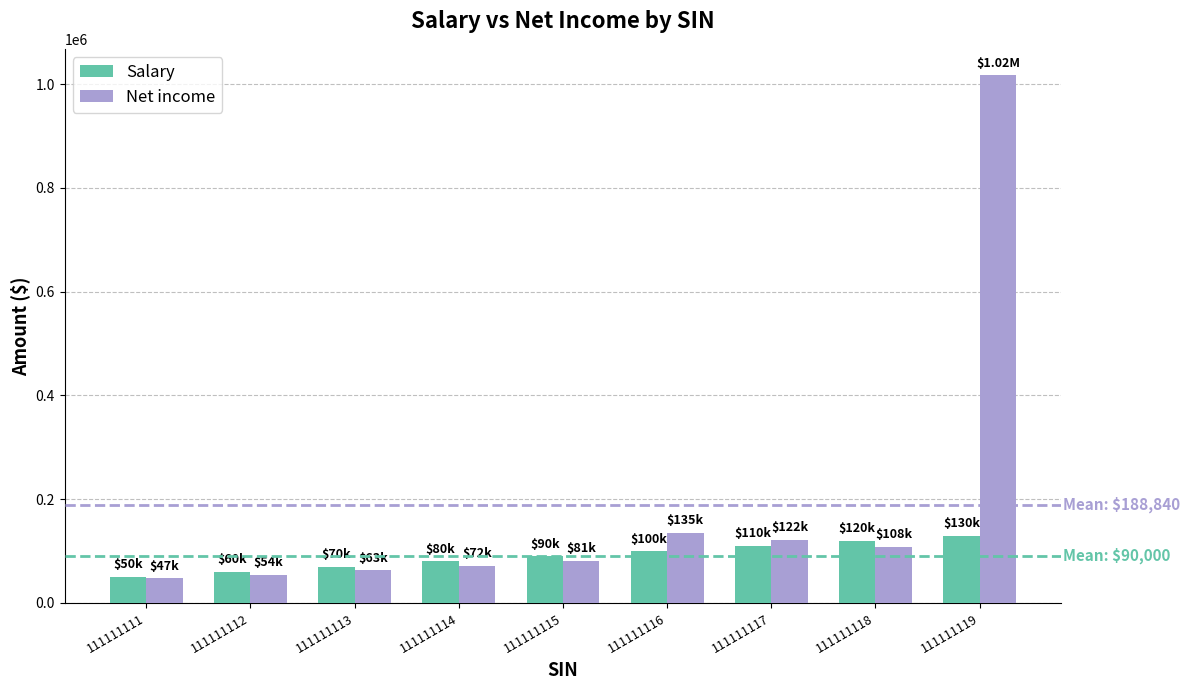

At how many categories does at least one series exceed 416008?

1